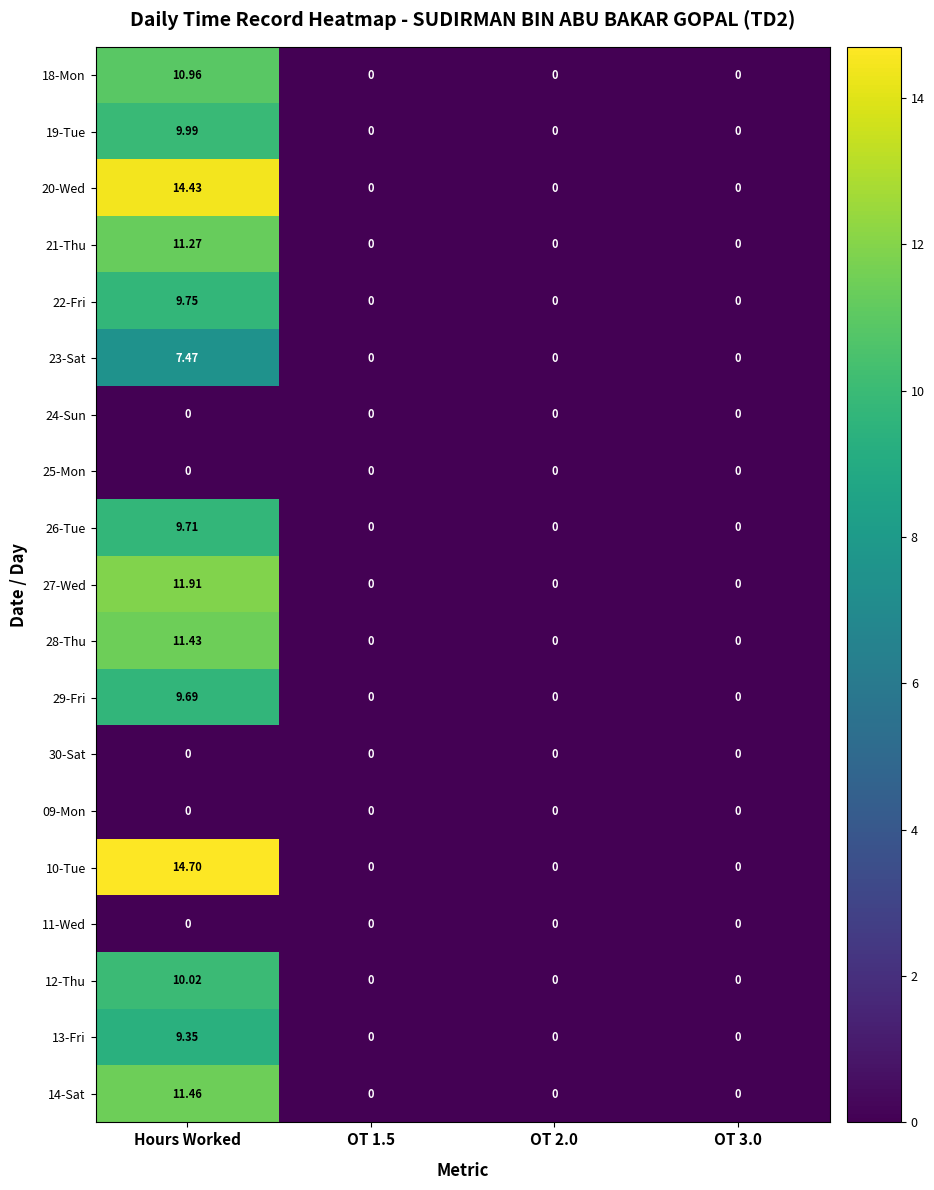

At which category is the sum across all series the highest?

Hours Worked